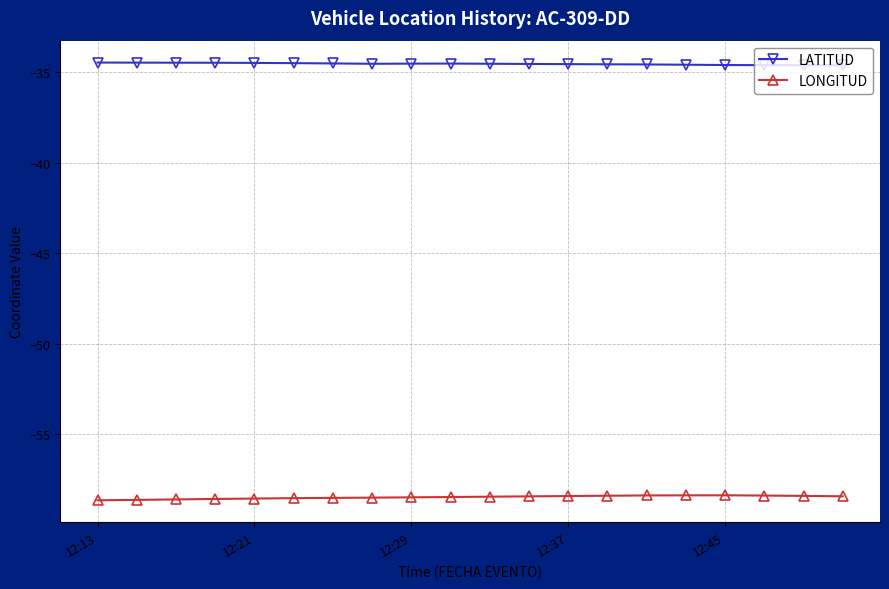

What is the value of the LONGITUD point at the 9th from the left?

-58.5